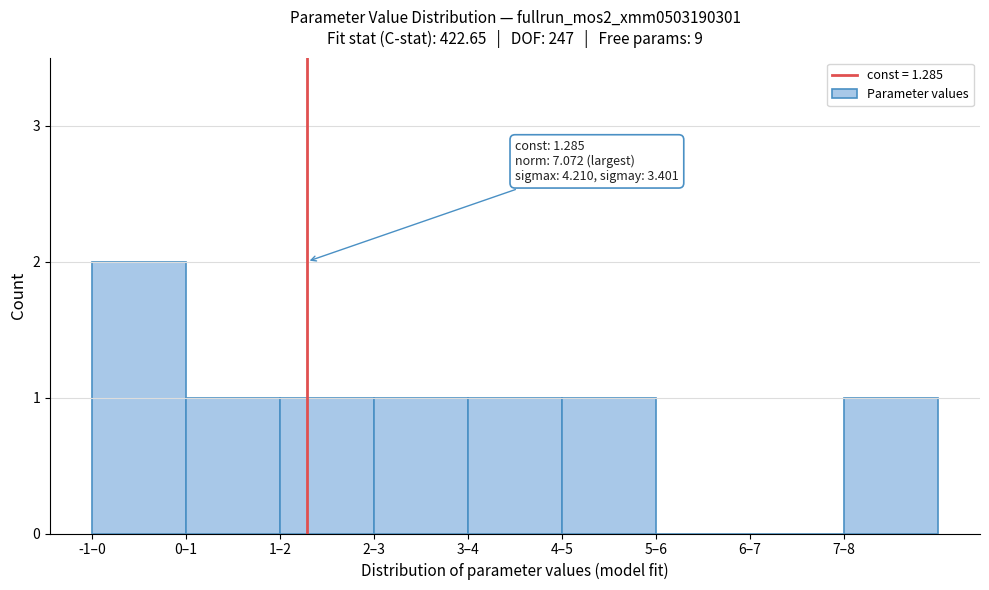

Reading left to right, extract all data points from this chart.

-1–0=2	0–1=1	1–2=1	2–3=1	3–4=1	4–5=1	5–6=0	6–7=0	7–8=1